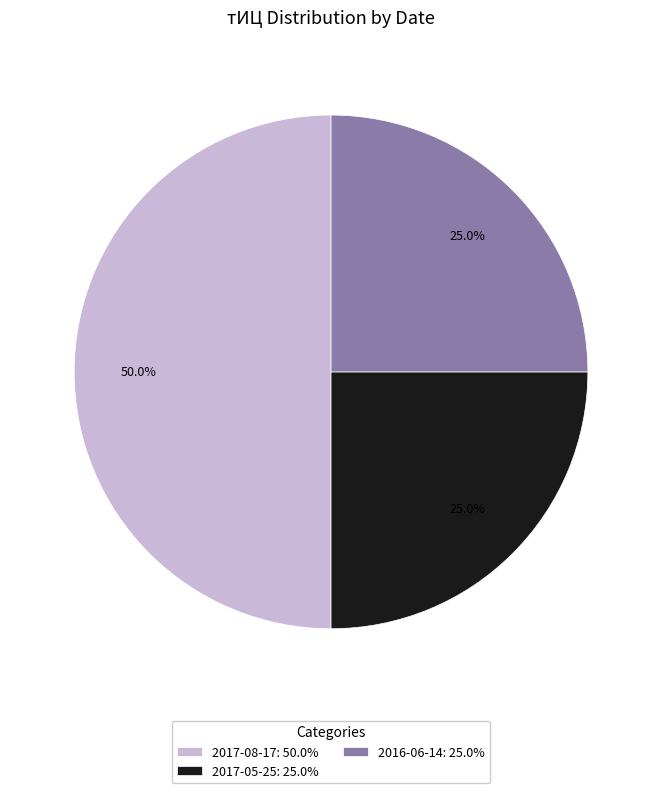

Which category has the biggest portion of the pie?

2017-08-17: 50.0%